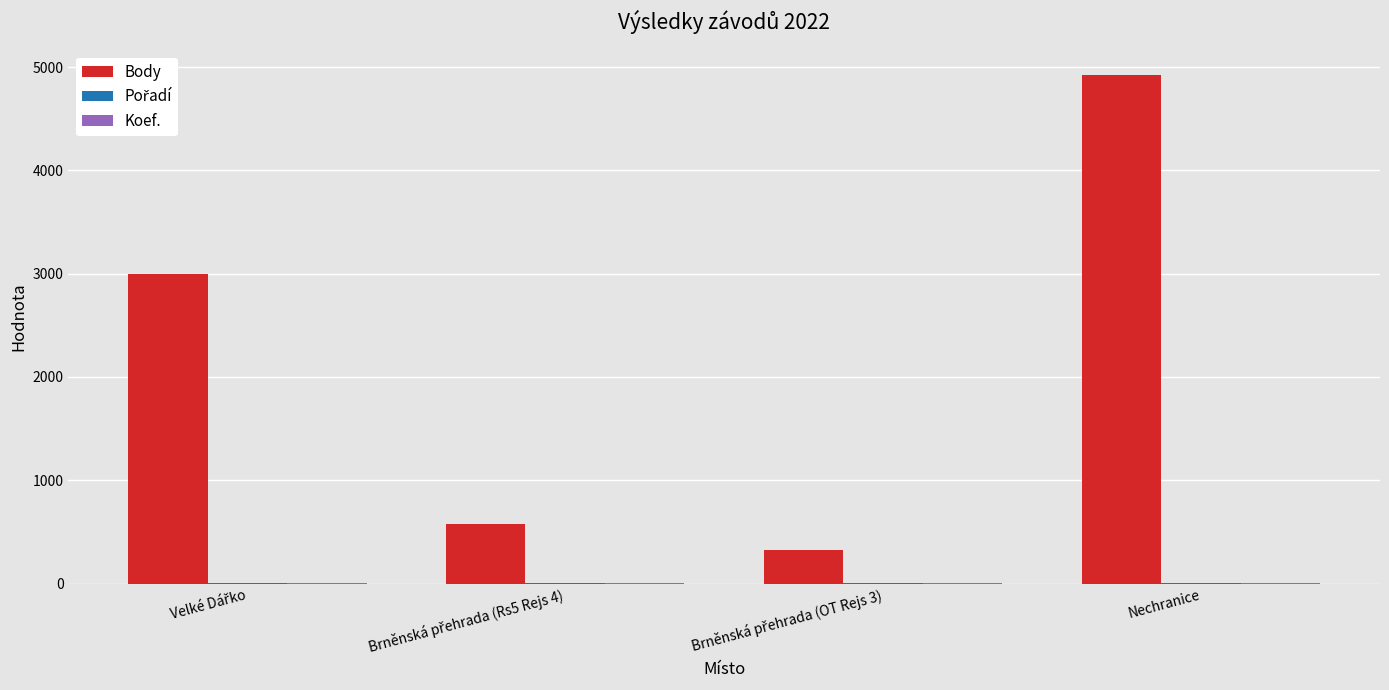

True or false: Body has a value of 7434 at Nechranice.

False